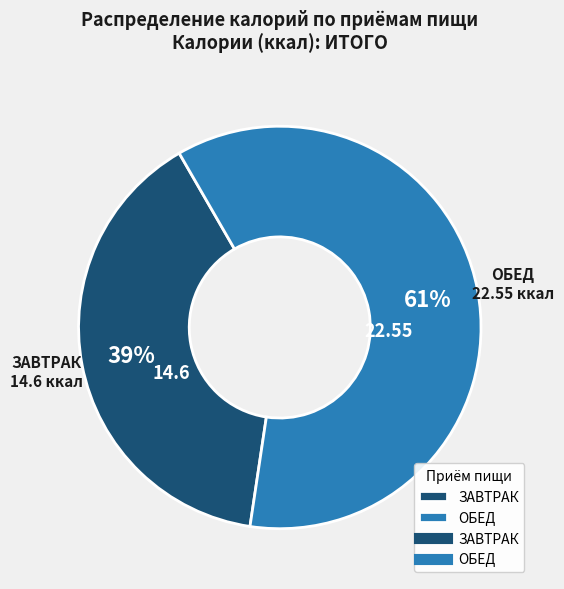

What percentage is the ЗАВТРАК slice, to the nearest percent?

39%